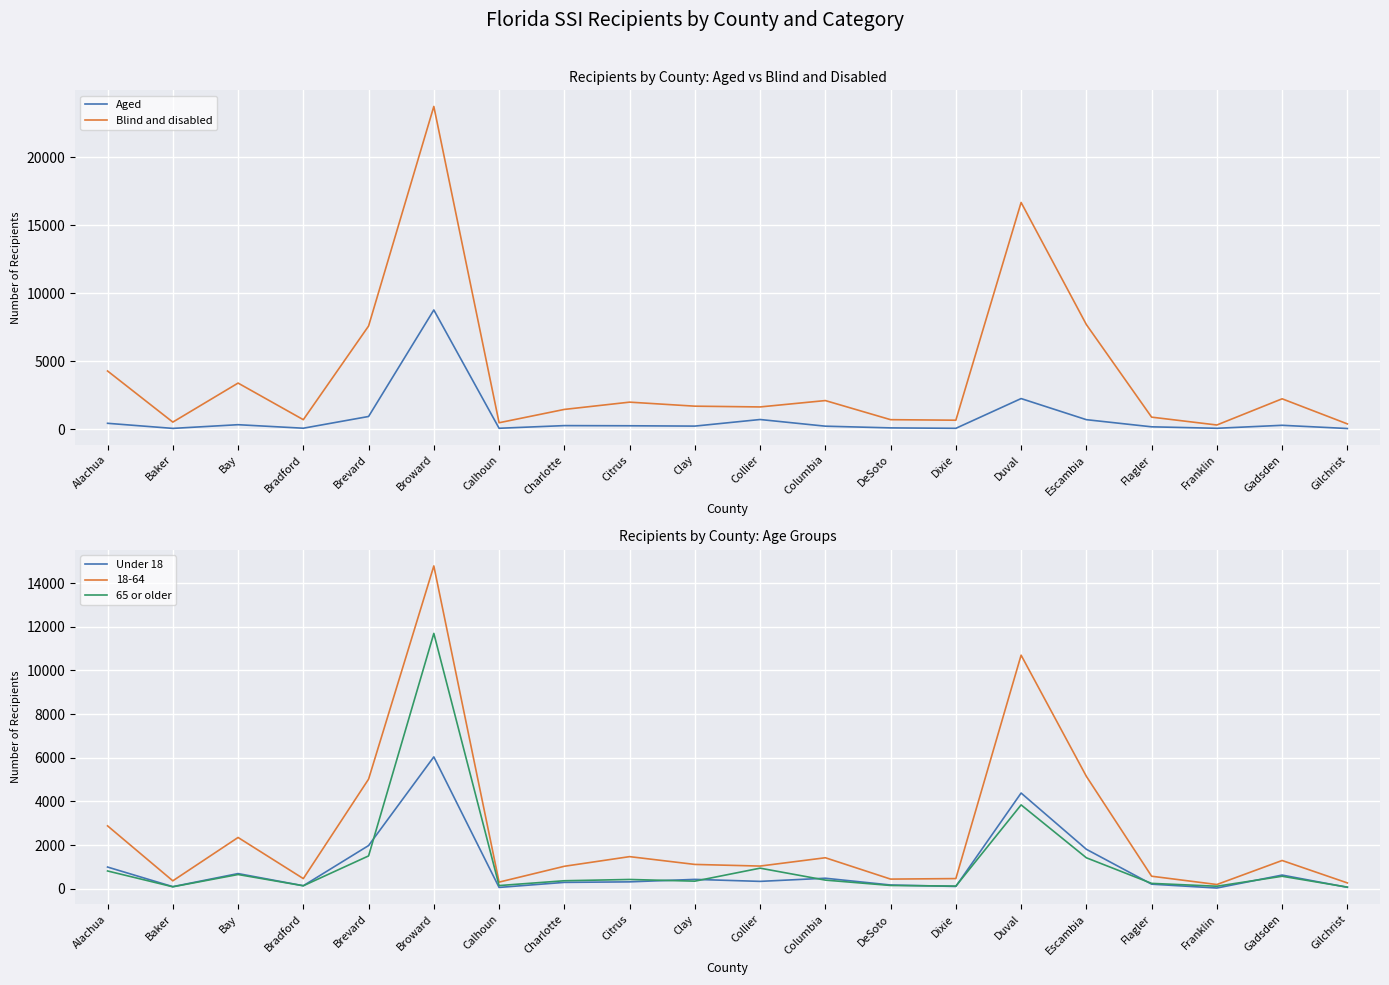

Rank the categories by Aged value from lowest to highest.

Gilchrist, Baker, Dixie, Franklin, Calhoun, Bradford, DeSoto, Flagler, Columbia, Clay, Citrus, Charlotte, Gadsden, Bay, Alachua, Escambia, Collier, Brevard, Duval, Broward